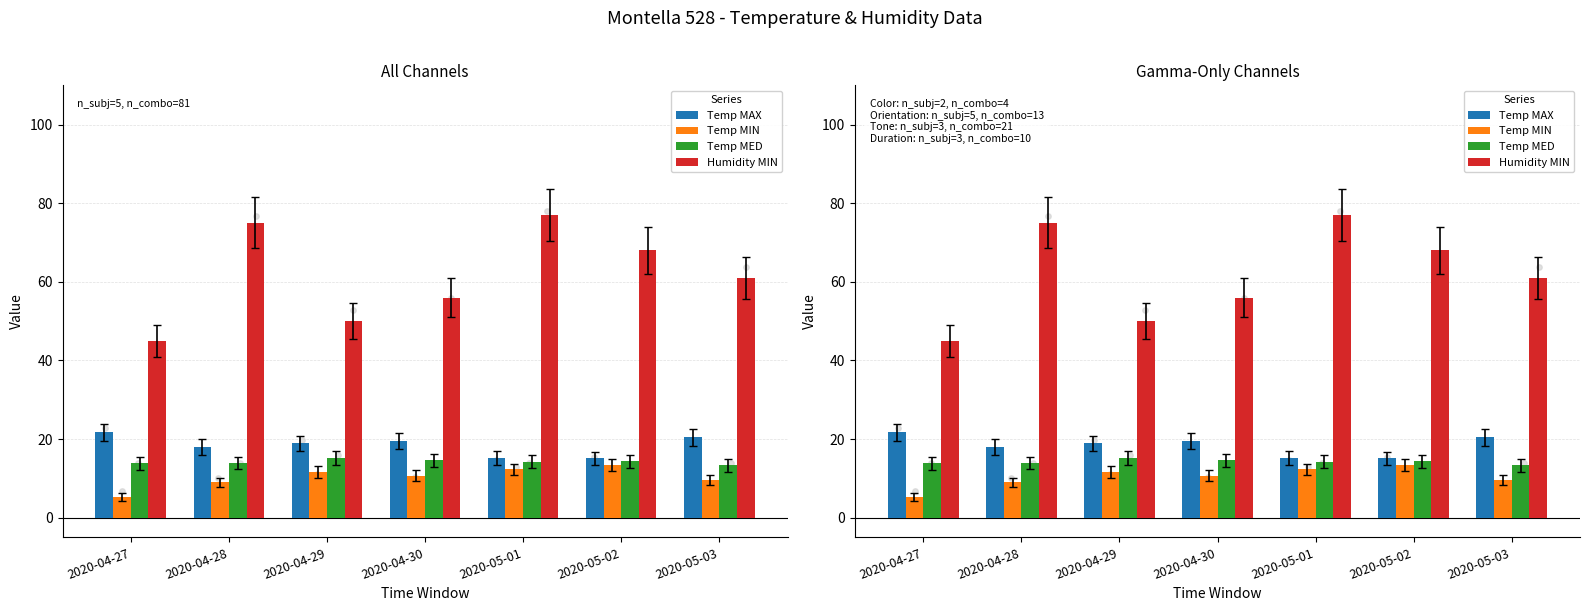

Is the value of Humidity MIN at 2020-04-29 greater than the value of Temp MAX at 2020-04-29?

Yes